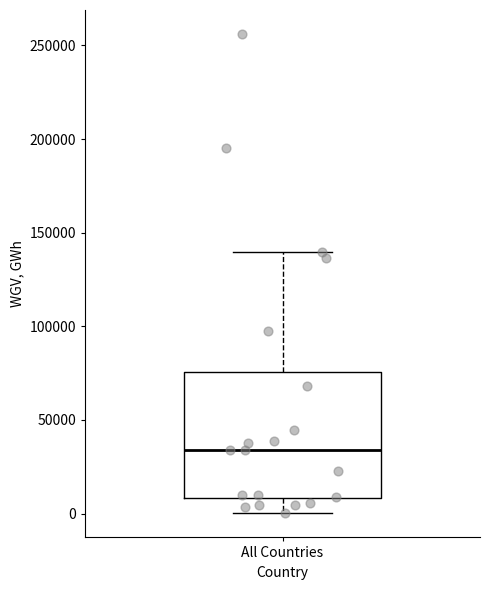

Read this box plot against the y-axis: the position of the median line, the range covered by the box, and the ends of both whiskers. The values are not printed on the chart, so give them approximately, as read against the axis.

median 35000, box 10000 to 75000, whiskers 0 to 140000